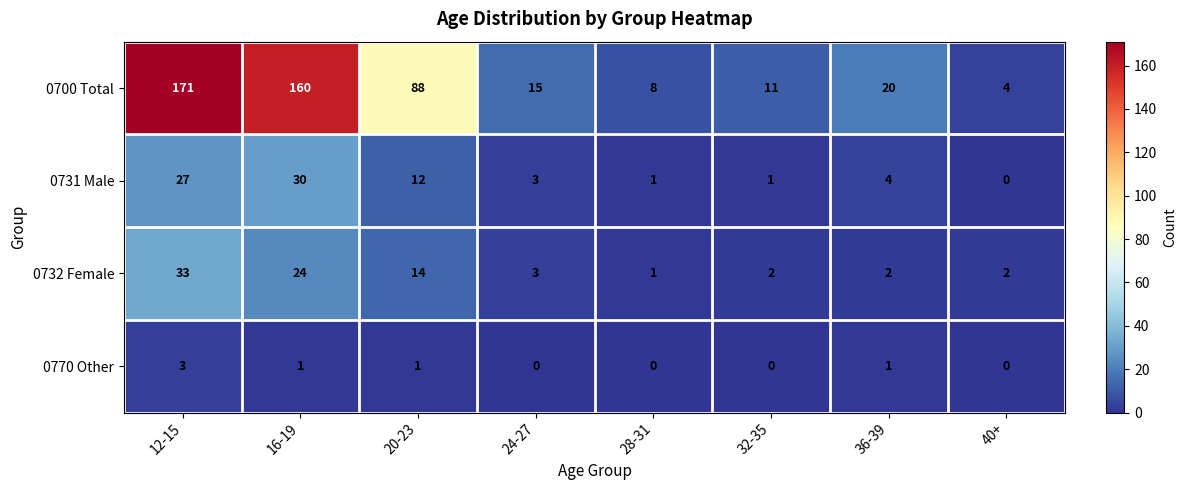

What is the difference between the 0700 Total values at 16-19 and 40+?

156